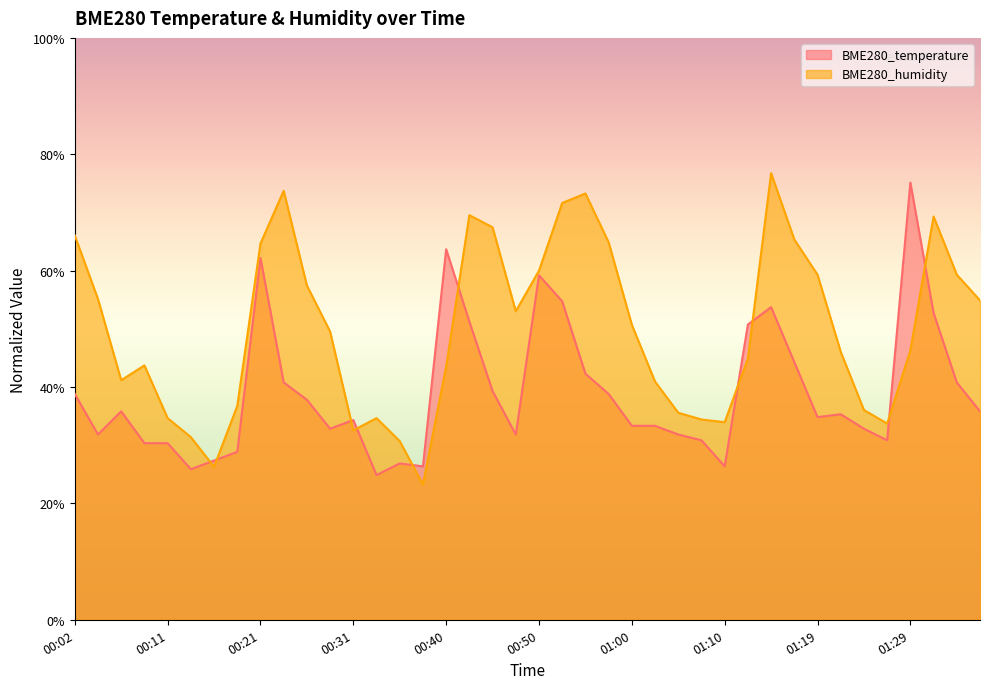

Which series has the largest range (max minus min)?

BME280_humidity